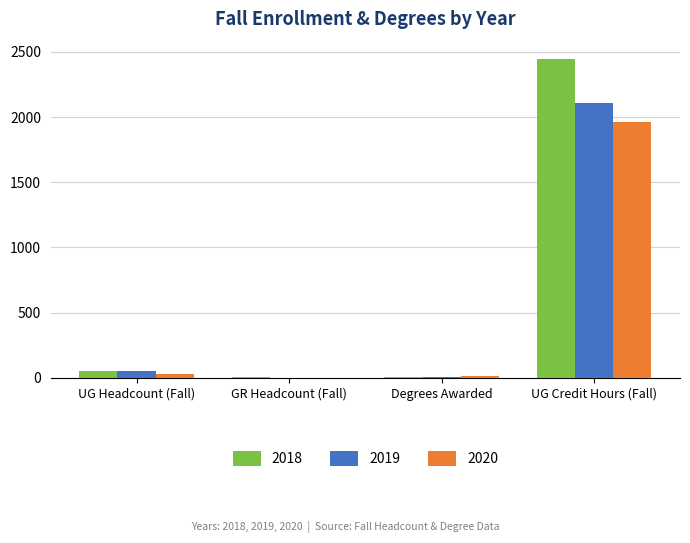

At which category is the sum across all series the highest?

UG Credit Hours (Fall)